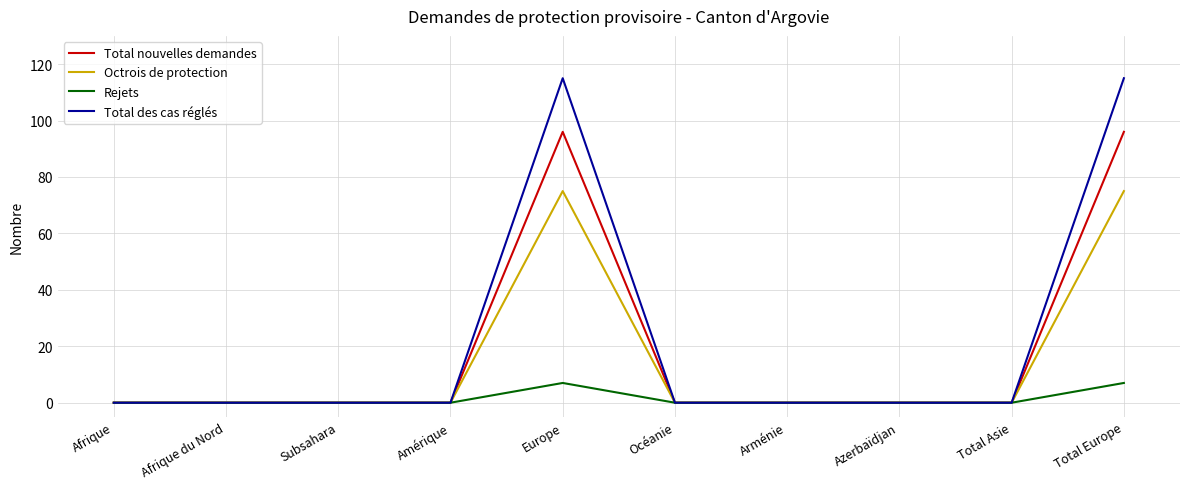

The Total des cas réglés series shows -59 at Océanie. True or false?

False